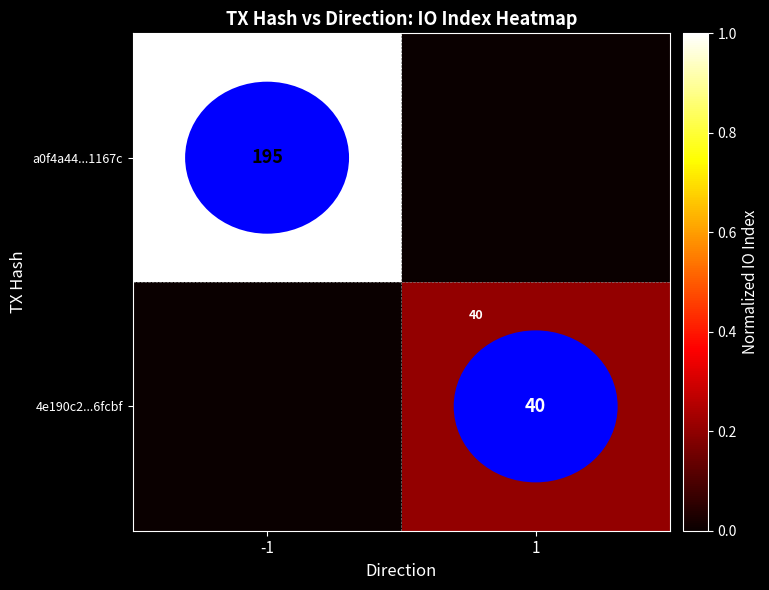

Is the value of a0f4a44...1167c at -1 greater than the value of 4e190c2...6fcbf at 1?

Yes